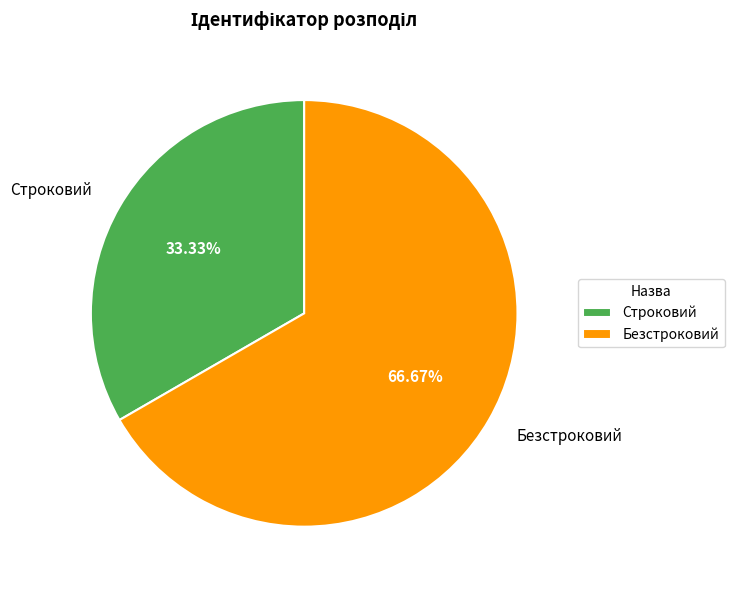

Does any single category account for the majority?

Yes